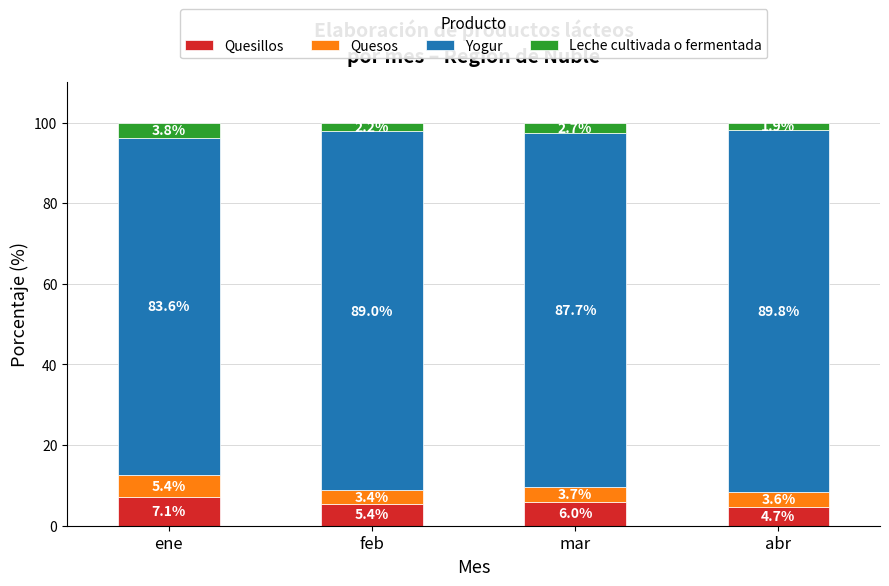

Are the bars grouped side by side (vs. stacked)?

No